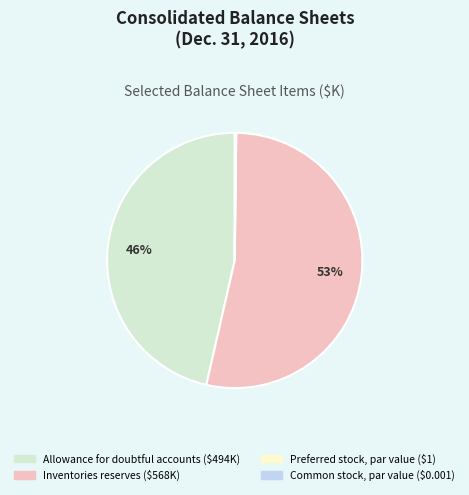

Is it true that Inventories reserves ($568K) is 63% of the pie?

False